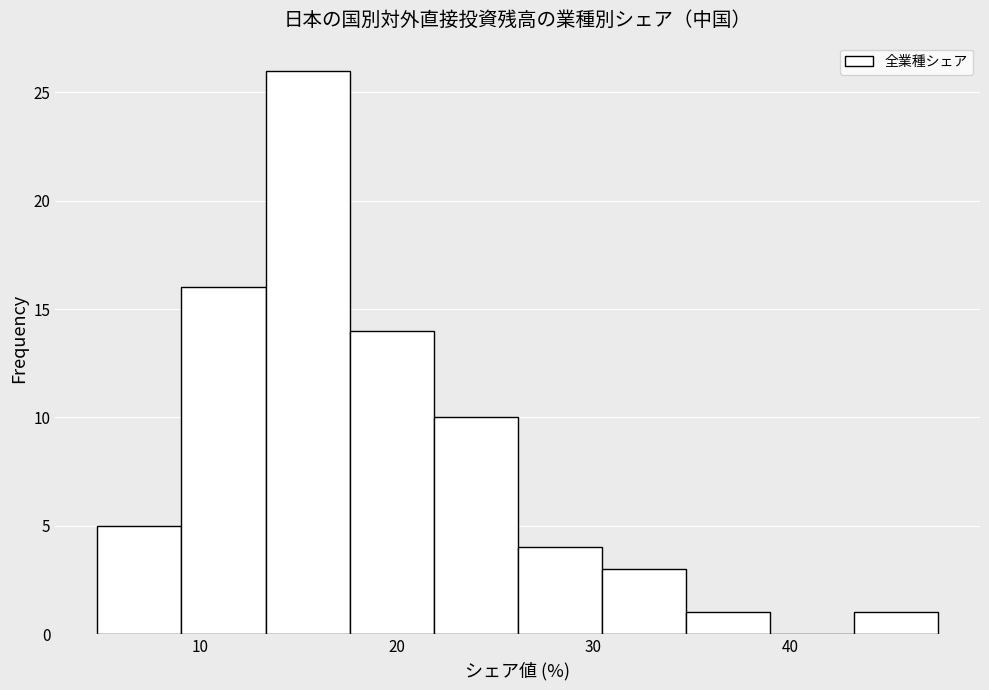

Reading left to right, list every bar in this chart as the range it spans on the x-axis followed by its height. Neither the bar edges nor the heights are printed on the chart, so give them approximately, as read against the axes.

5 to 9: 5
9 to 13: 16
13 to 18: 26
18 to 22: 14
22 to 26: 10
26 to 30: 4
30 to 35: 3
35 to 39: 1
39 to 43: 0
43 to 48: 1